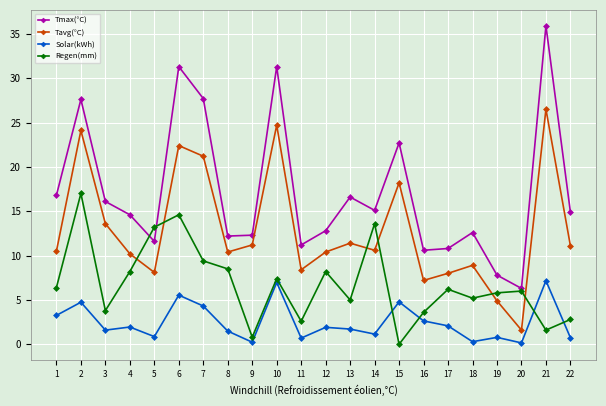

True or false: Tavg(°C) has a value of 32.4 at 2.

False